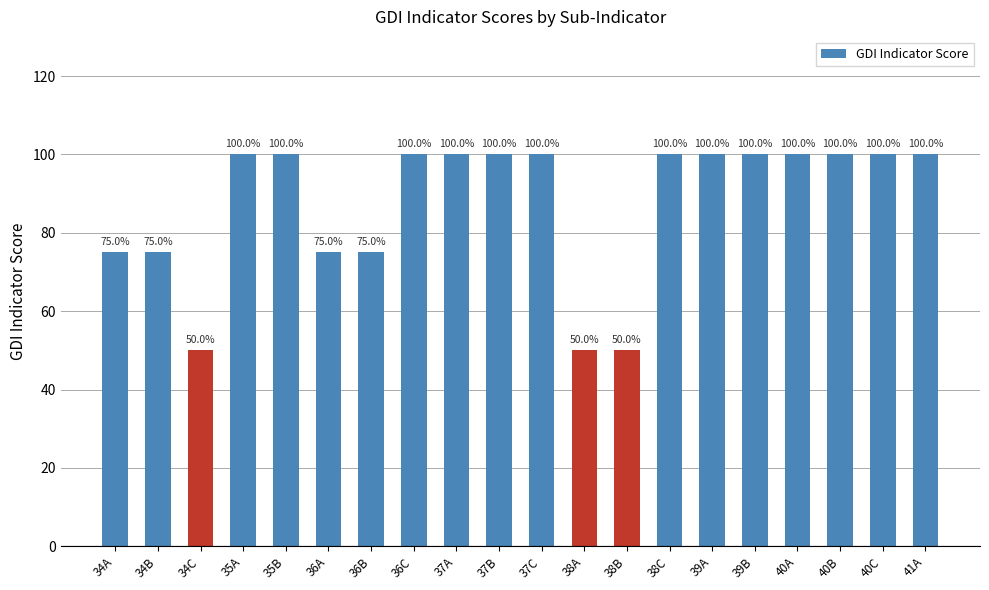

What is the value of the 19th bar from the left?

100